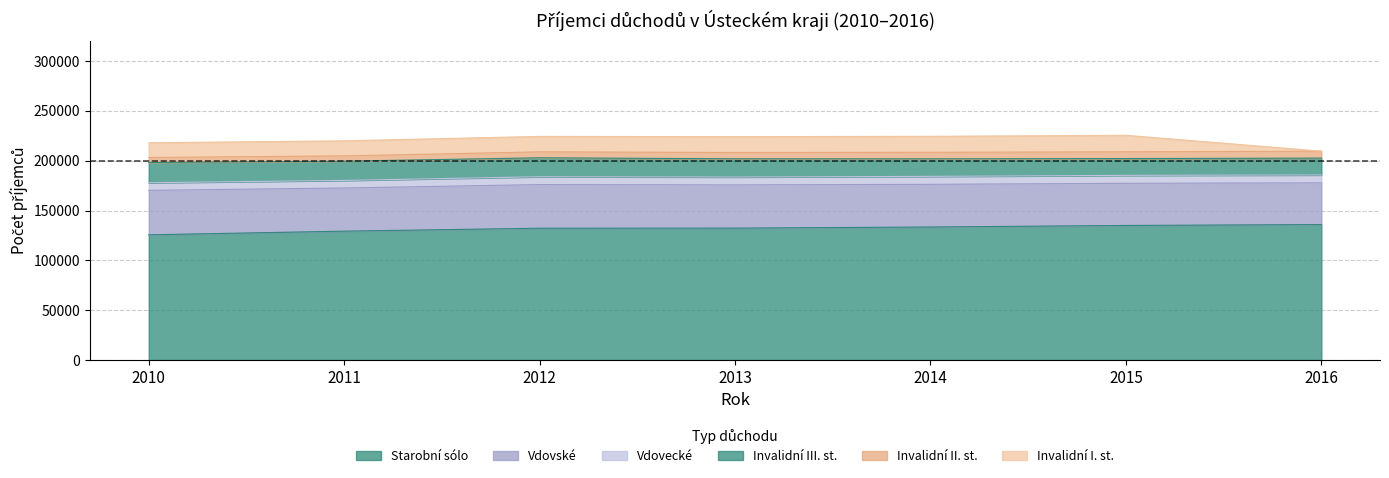

Which has a higher value, 2013 or 2016?

2016